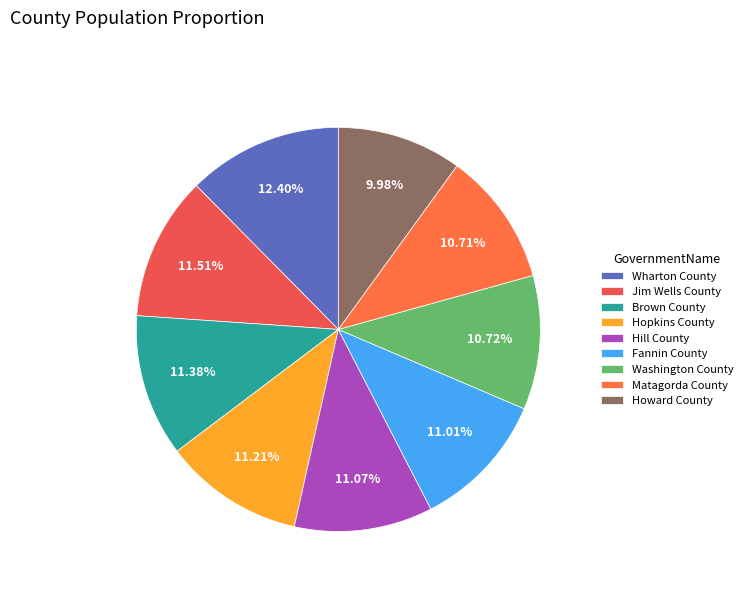

Does Howard County represent more than half of the total?

No